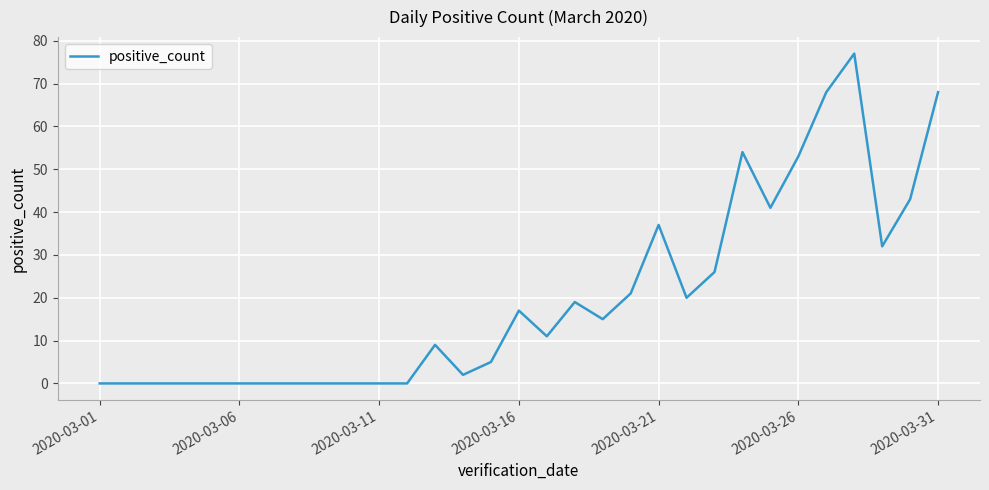

What is the difference between the maximum and minimum values?

77